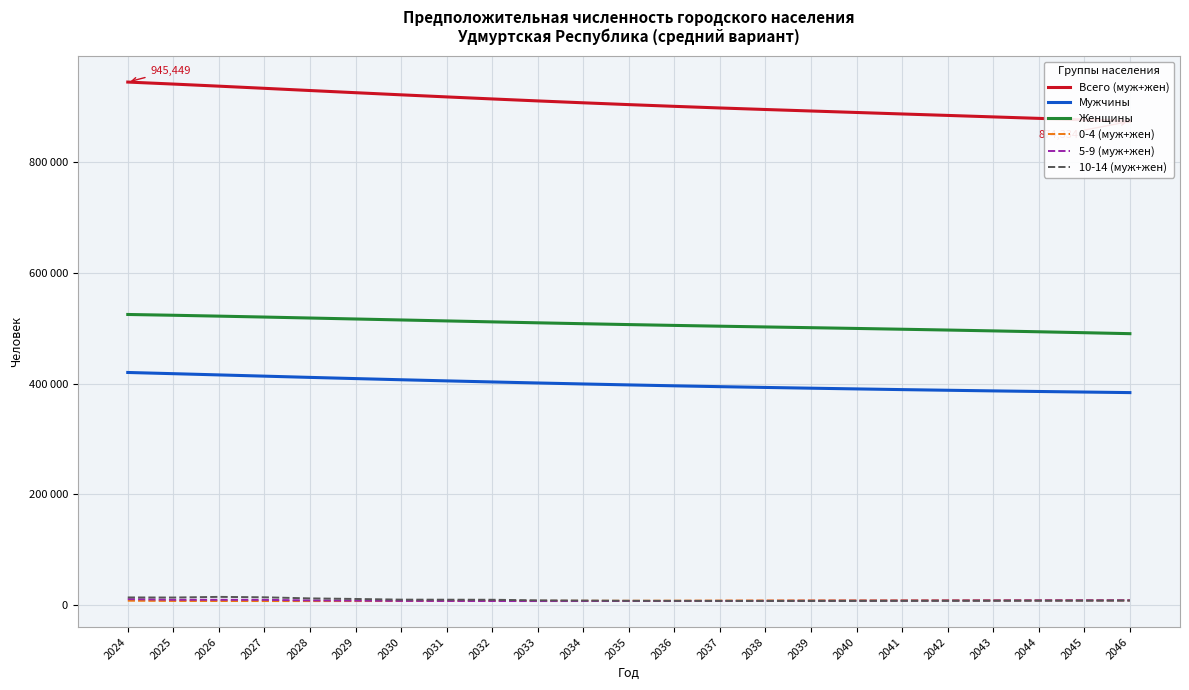

Rank the categories by Мужчины value from highest to lowest.

2024, 2025, 2026, 2027, 2028, 2029, 2030, 2031, 2032, 2033, 2034, 2035, 2036, 2037, 2038, 2039, 2040, 2041, 2042, 2043, 2044, 2045, 2046